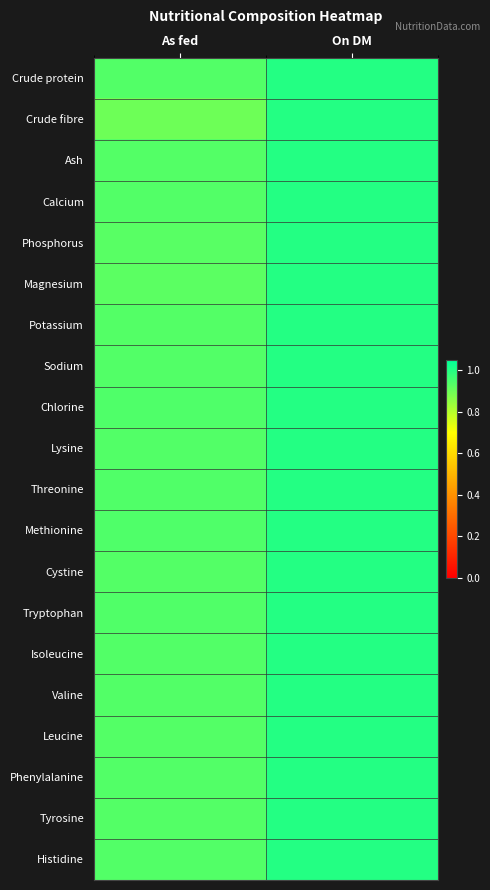

Which series changed the most between As fed and On DM?

Crude fibre